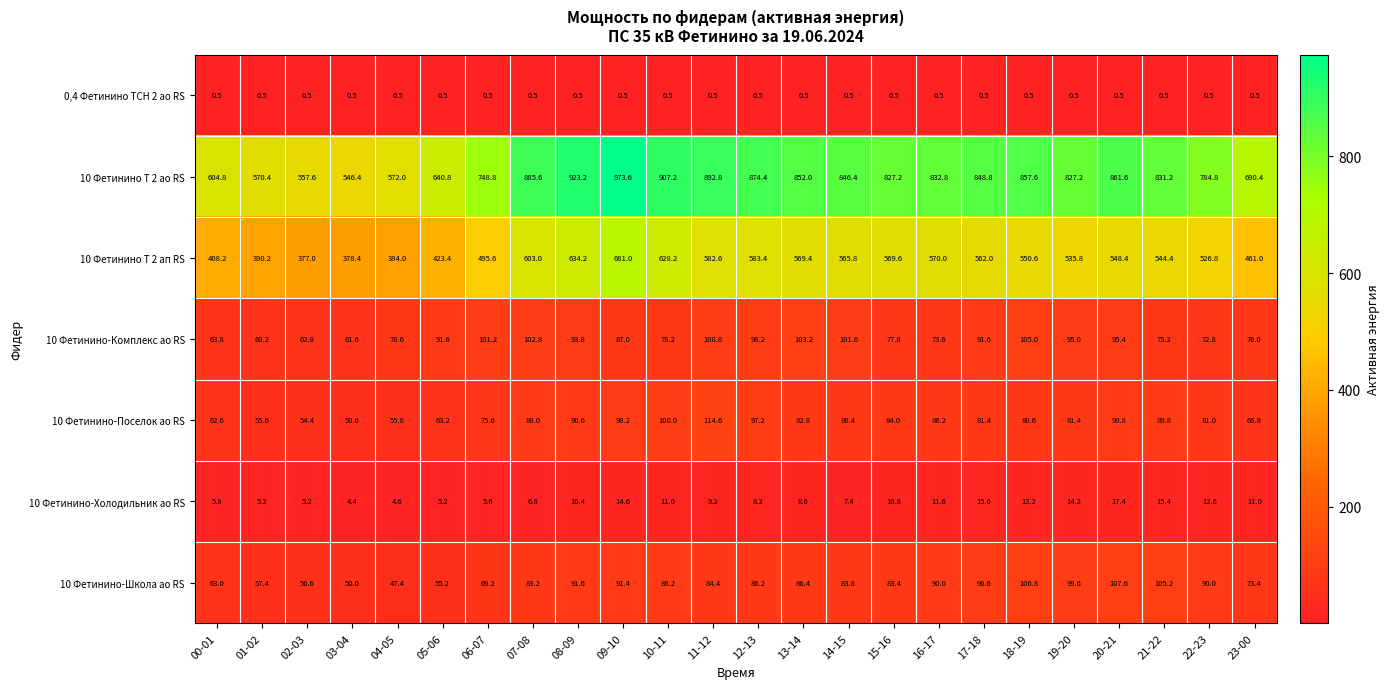

At which category is the sum across all series the highest?

09-10